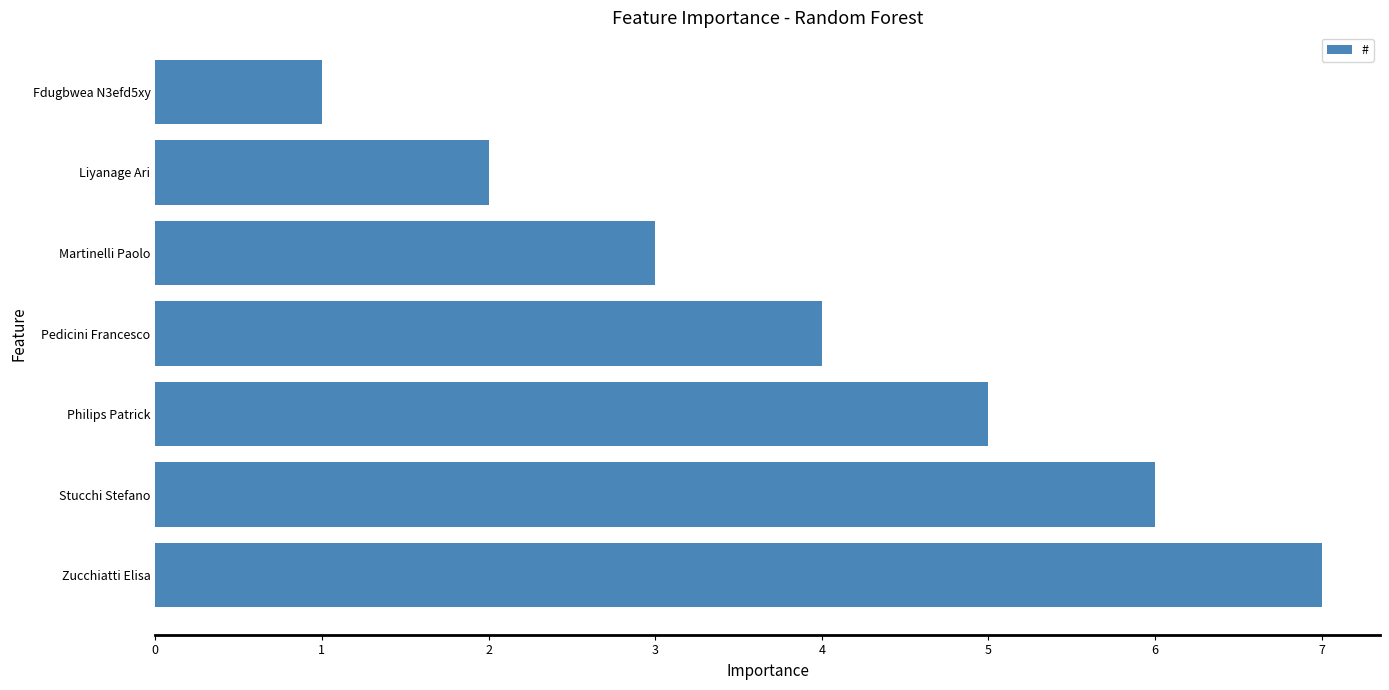

Are the bars grouped side by side (vs. stacked)?

No